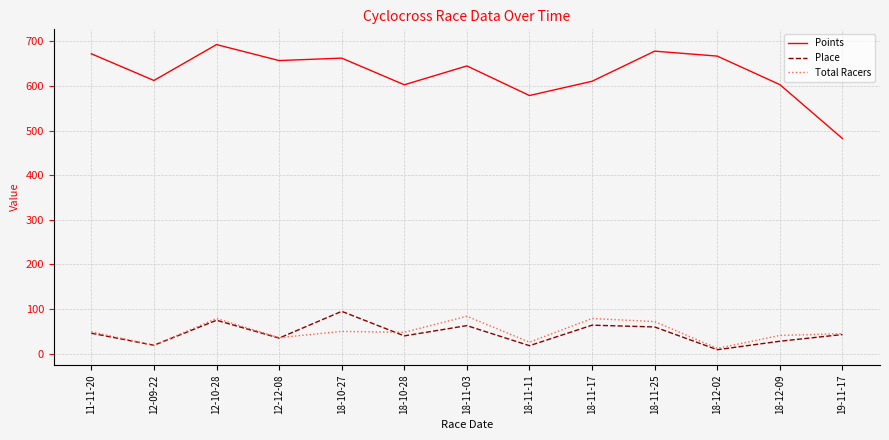

At how many categories does at least one series exceed 328?

13